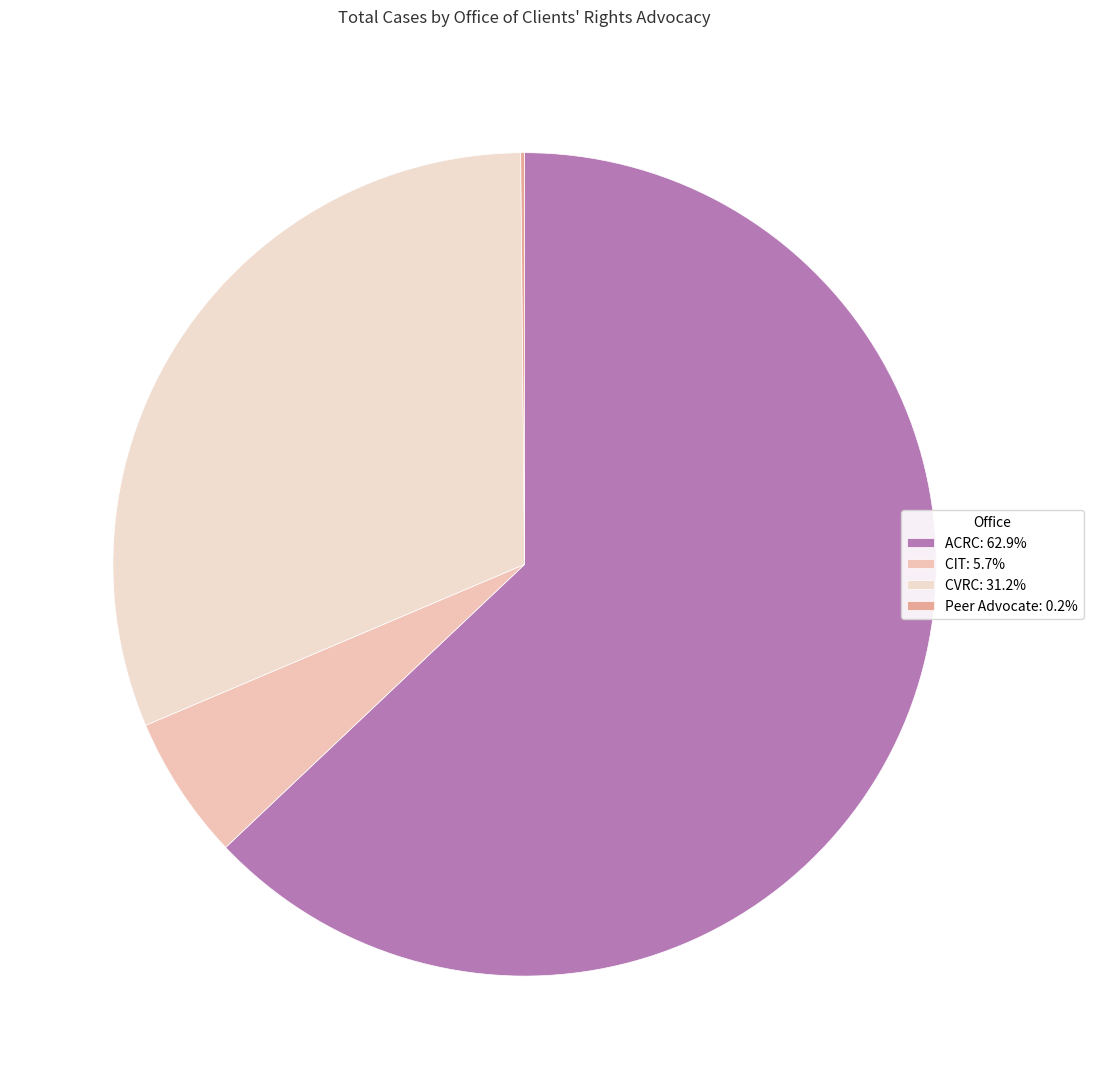

Between CIT and ACRC, which is larger?

ACRC